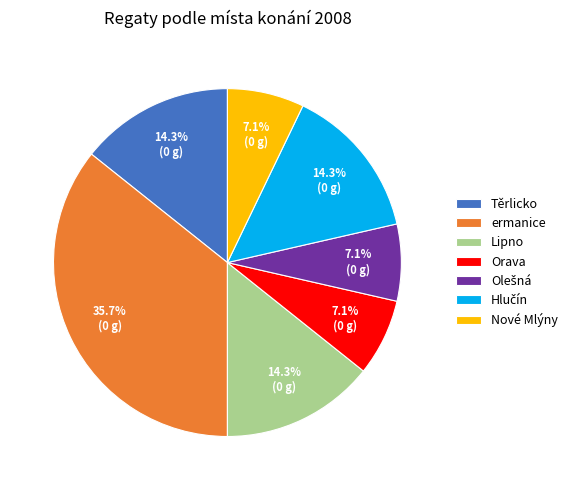

Which category has the biggest portion of the pie?

ermanice